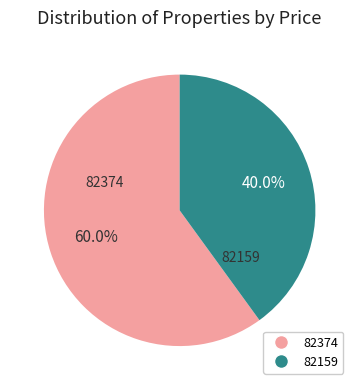

What portion of the pie excludes 82159?

60.0%